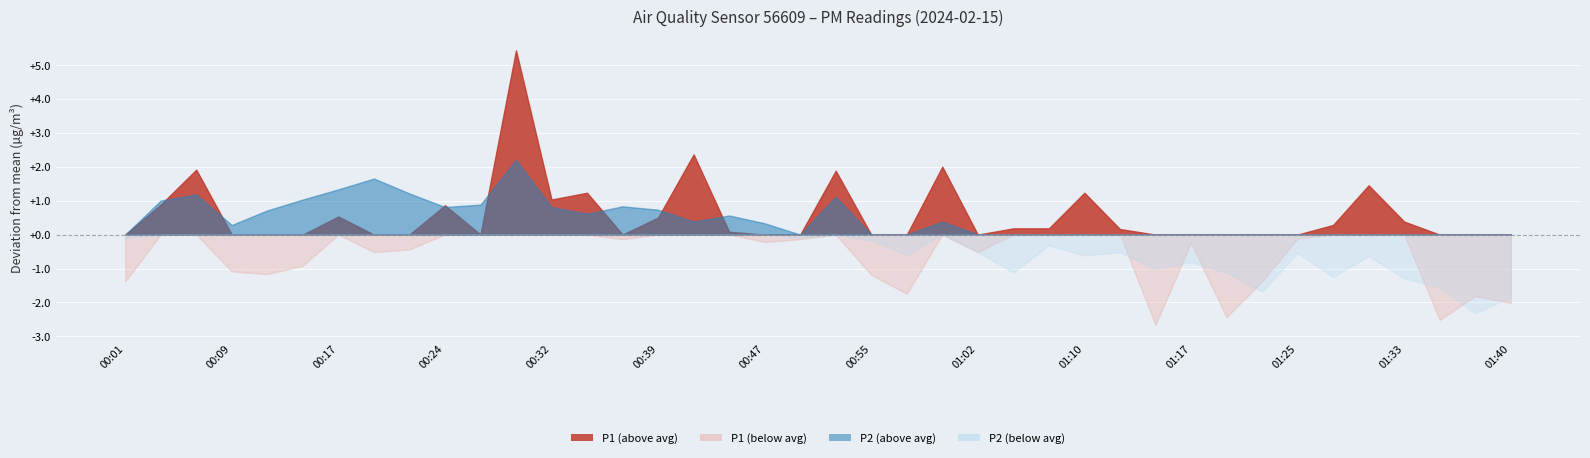

List the labels in order of P1 value, largest first.

00:29, 00:42, 01:00, 00:06, 00:52, 01:30, 00:34, 01:10, 00:32, 00:04, 00:24, 00:17, 00:39, 01:33, 01:27, 01:05, 01:07, 01:12, 00:44, 00:27, 01:25, 00:37, 00:49, 00:47, 01:17, 00:22, 00:19, 01:02, 00:14, 00:09, 00:11, 00:55, 00:01, 01:22, 00:57, 01:38, 01:40, 01:20, 01:35, 01:15